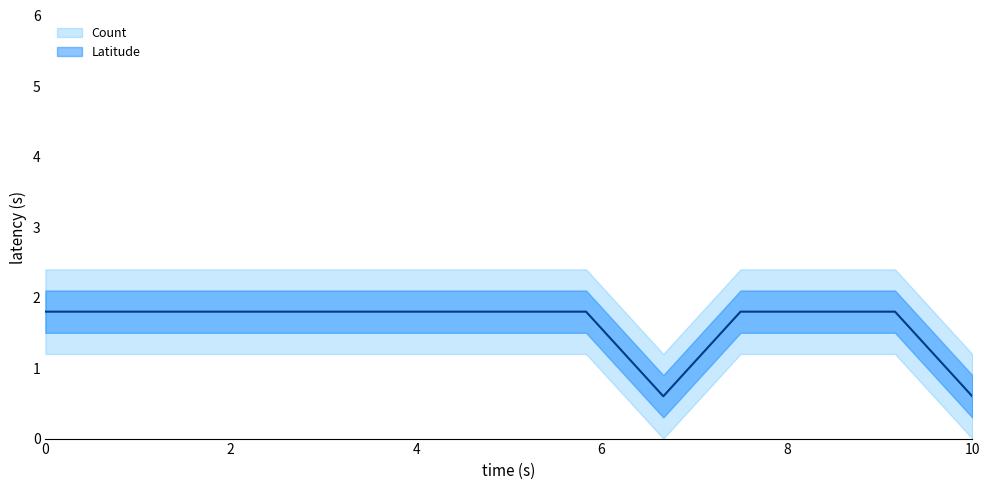

What is the sum of all values?

21.0